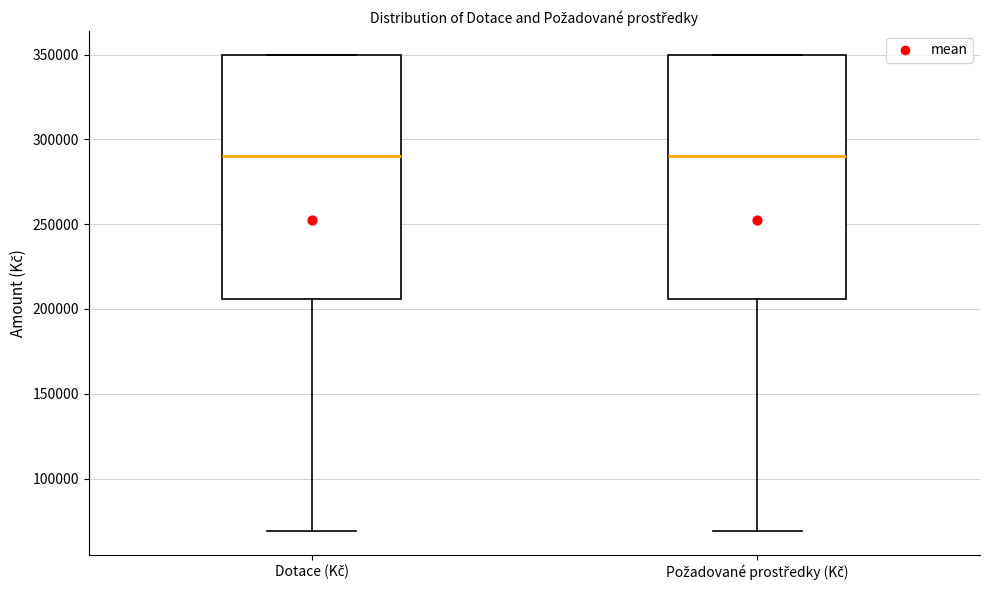

Reading left to right, read every box against the y-axis: the position of its median line, the range the box covers, and the ends of its whiskers. The values are not printed on the chart, so give them approximately, as read against the axis.

Dotace (Kč): median 290000, box 205000 to 350000, whiskers 70000 to 350000
Požadované prostředky (Kč): median 290000, box 205000 to 350000, whiskers 70000 to 350000